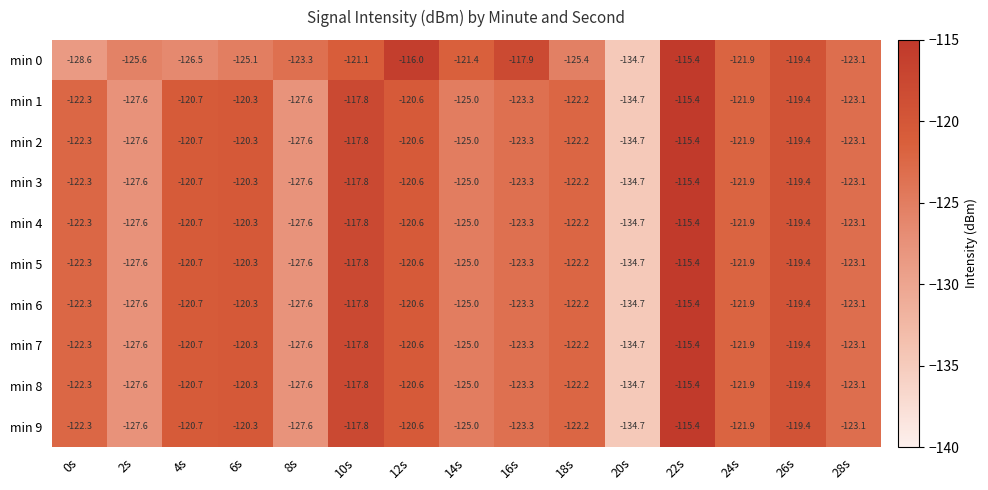

Is it true that min 0 equals -125.4 at 18s?

True